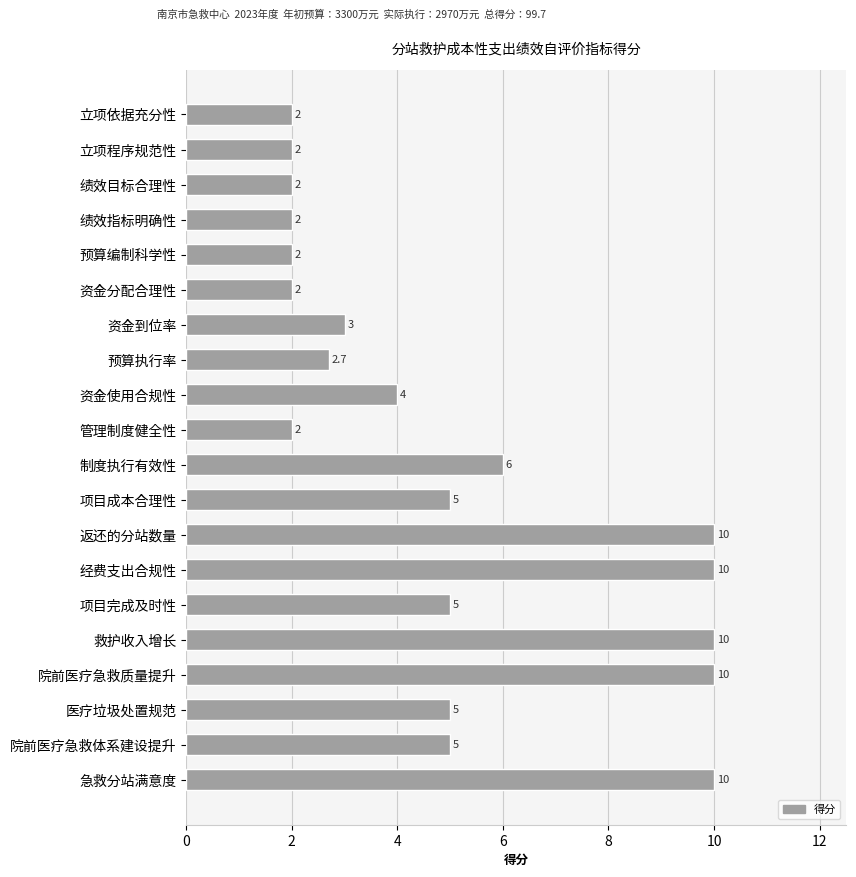

What is the smallest value displayed?

2.0